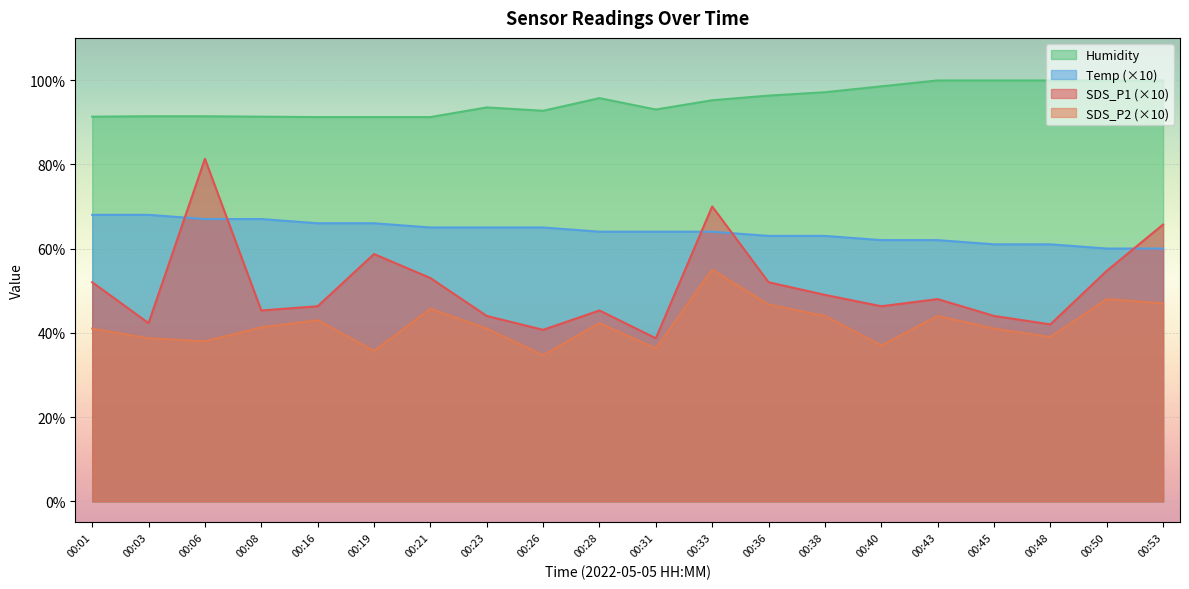

Rank the series by their average value, from lowest to highest.

SDS_P2 (×10), SDS_P1 (×10), Temp (×10), Humidity